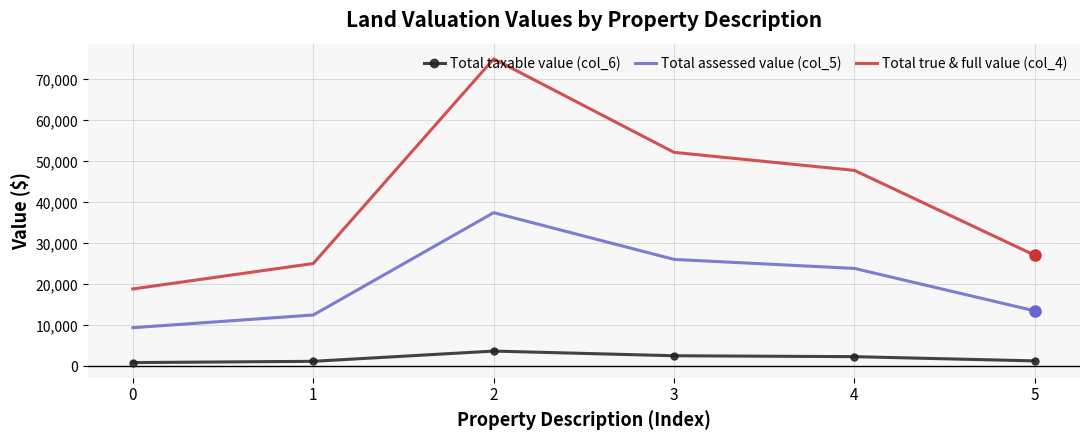

The Total true & full value (col_4) series shows 20833 at 4. True or false?

False